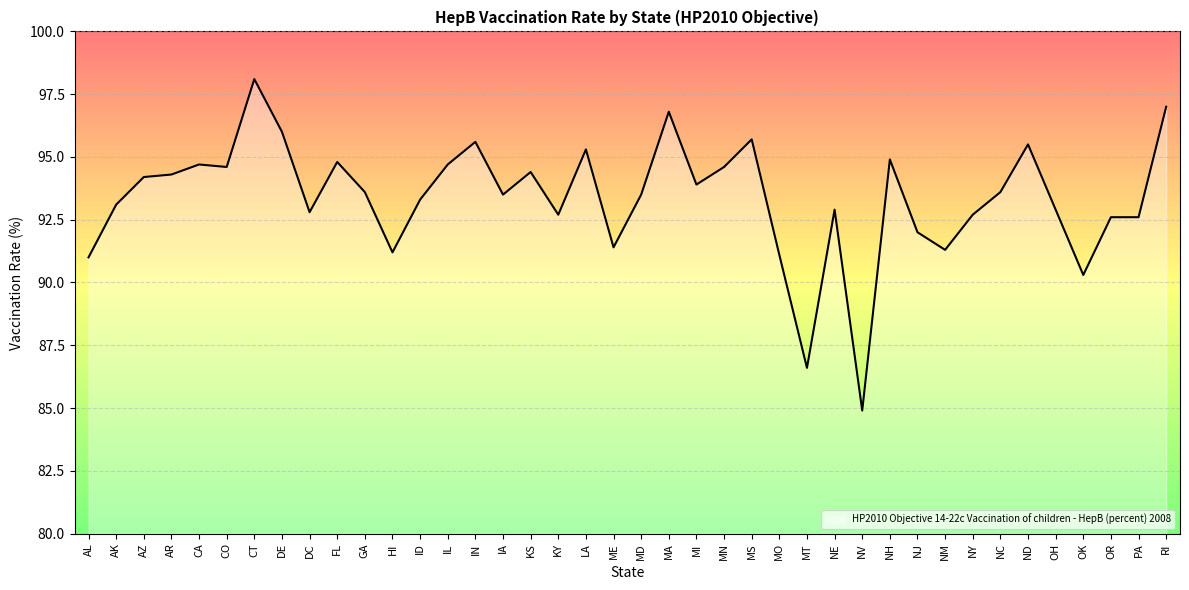

The value at CA is 94.7. True or false?

True